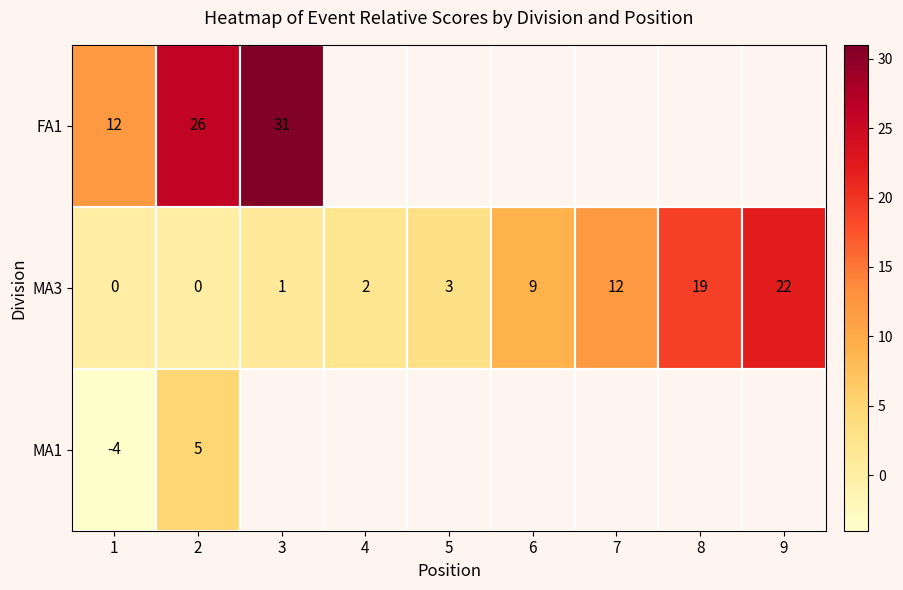

Which category has the highest value in the MA3 series?

9